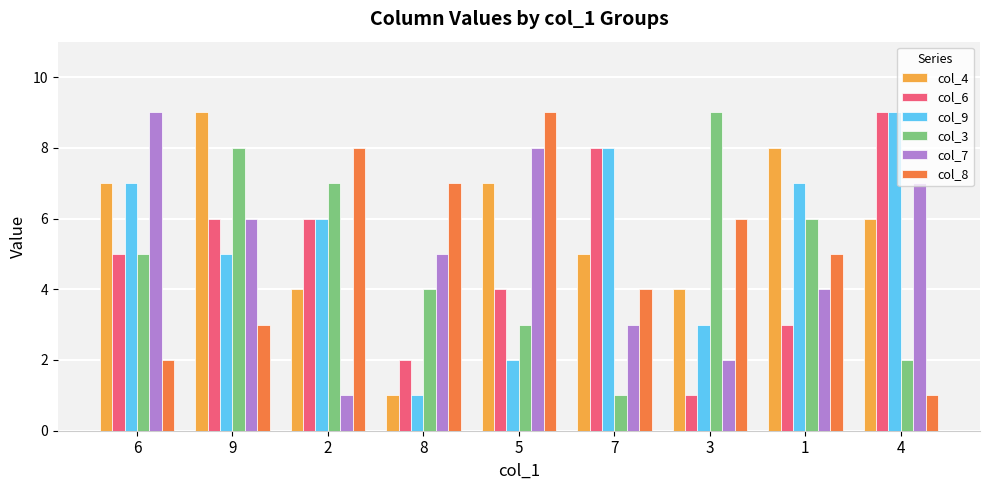

How many distinct data groups are displayed?

6